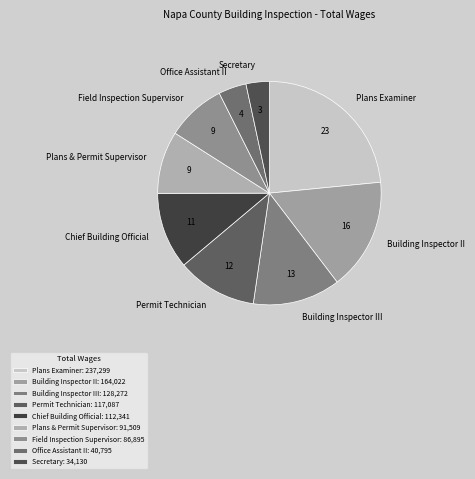

Does Permit Technician account for over 50% of the chart?

No